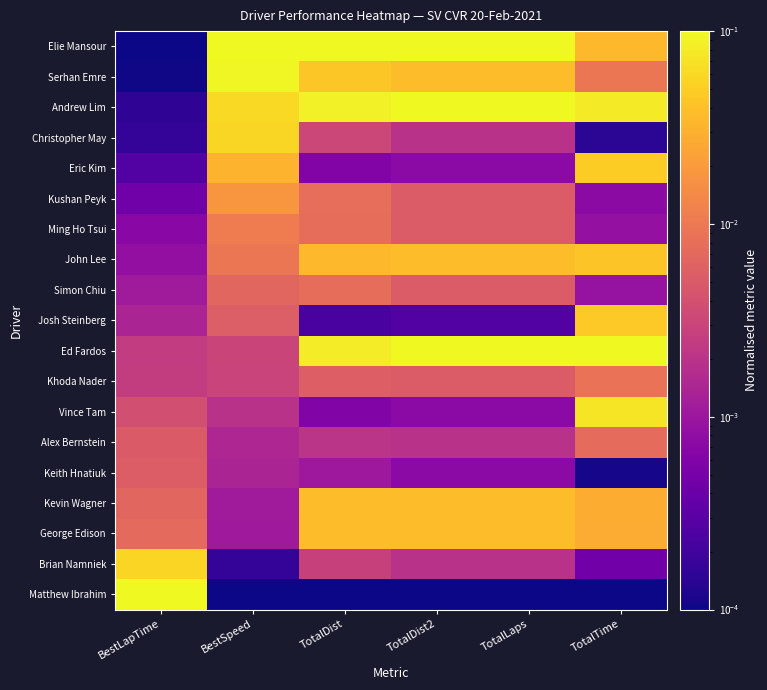

At how many categories does at least one series exceed 0?

6